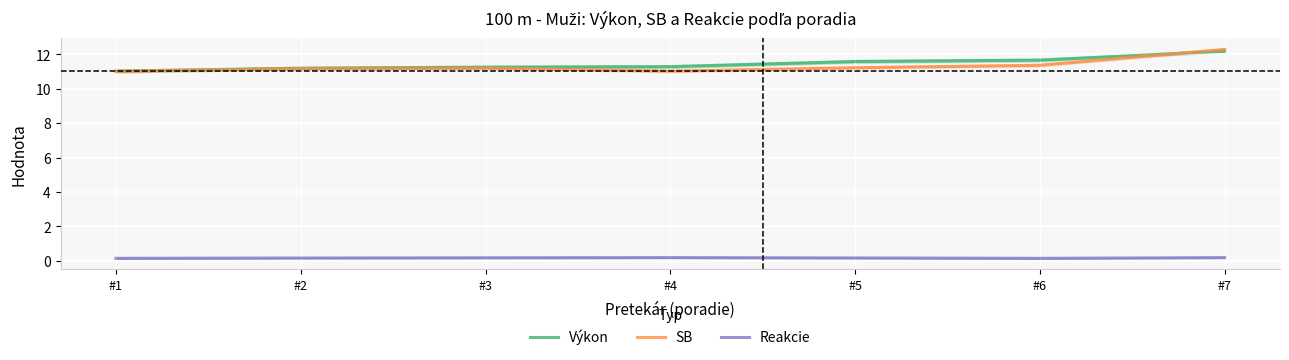

Reading left to right, what are all the values shown in this chart?

Výkon: #1=11.0	#2=11.2	#3=11.2	#4=11.3	#5=11.6	#6=11.7	#7=12.2
SB: #1=11.0	#2=11.2	#3=11.2	#4=11.0	#5=11.2	#6=11.4	#7=12.3
Reakcie: #1=0.1	#2=0.2	#3=0.2	#4=0.2	#5=0.2	#6=0.1	#7=0.2